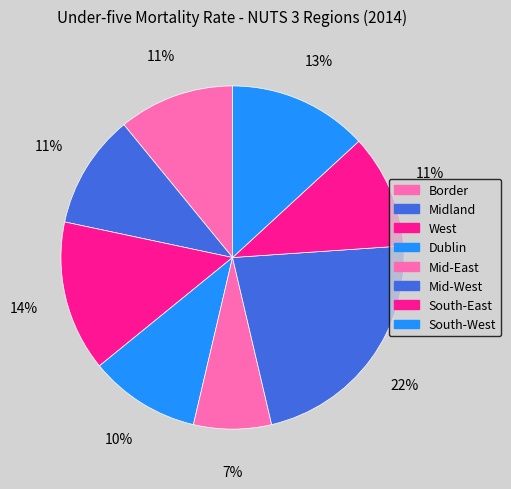

Which slice is the largest?

Mid-West